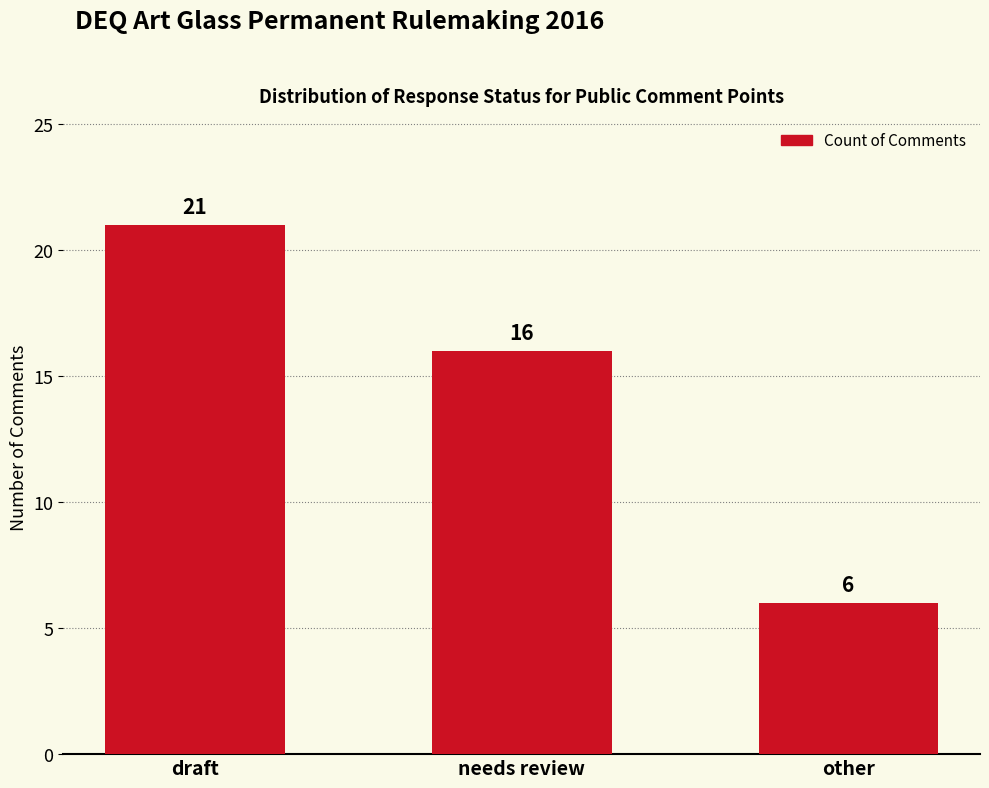

How many data points are less than 16?

1